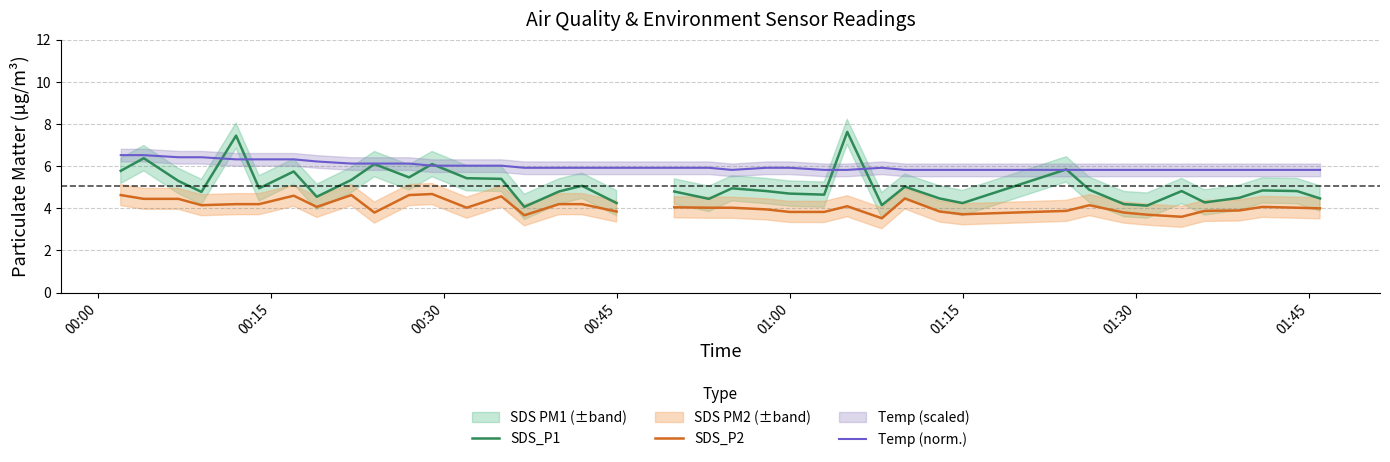

True or false: SDS_P1 and SDS_P2 intersect in this chart.

False